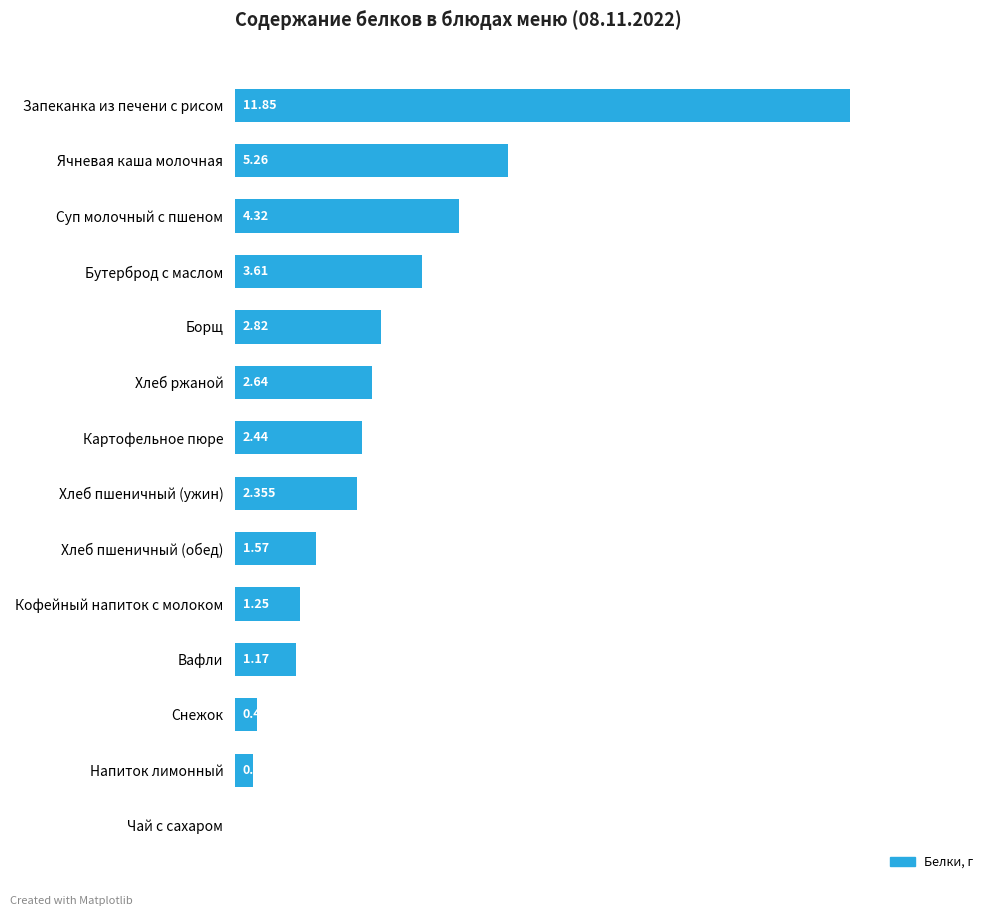

At which label is the value closest to 5?

Ячневая каша молочная